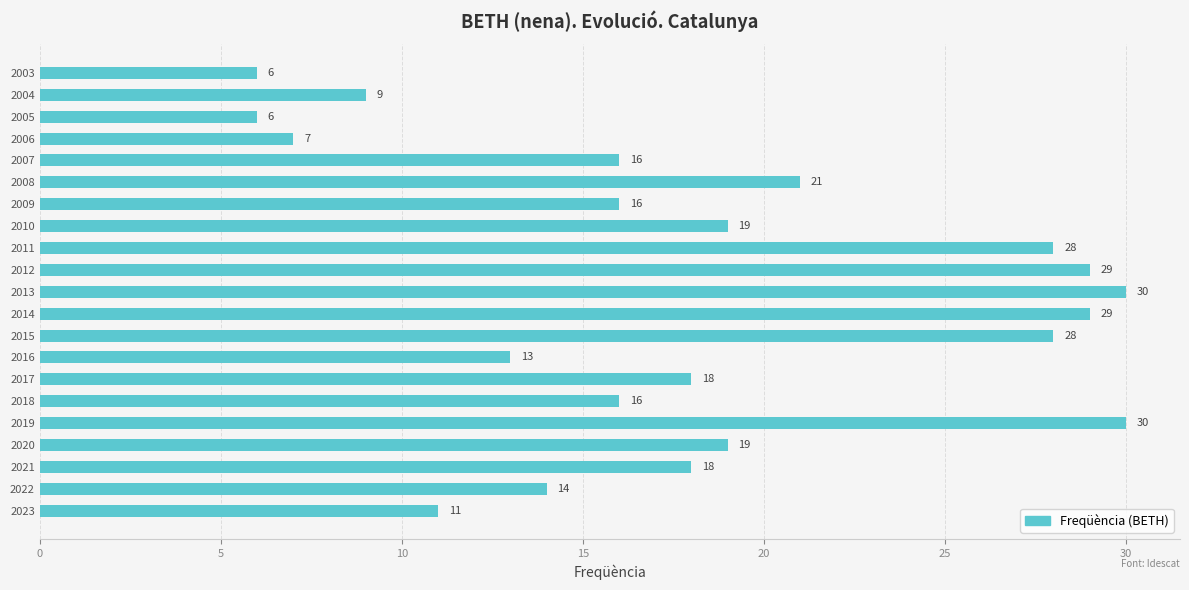

What is the change in value from 2004 to 2020?

+10